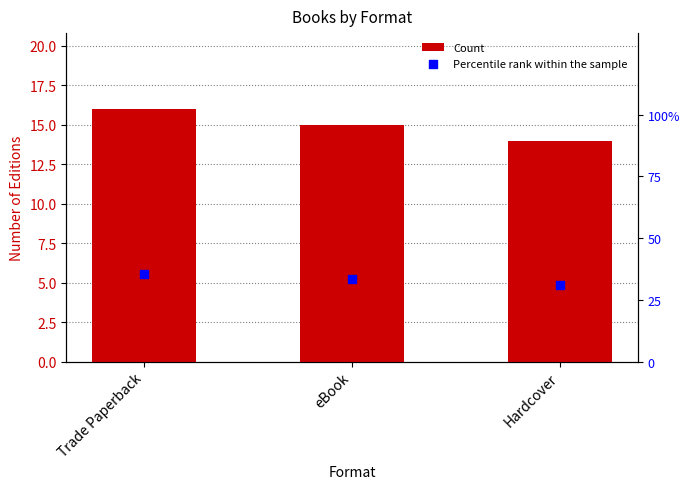

What are all the series names shown in the legend?

Count, Percentile rank within the sample